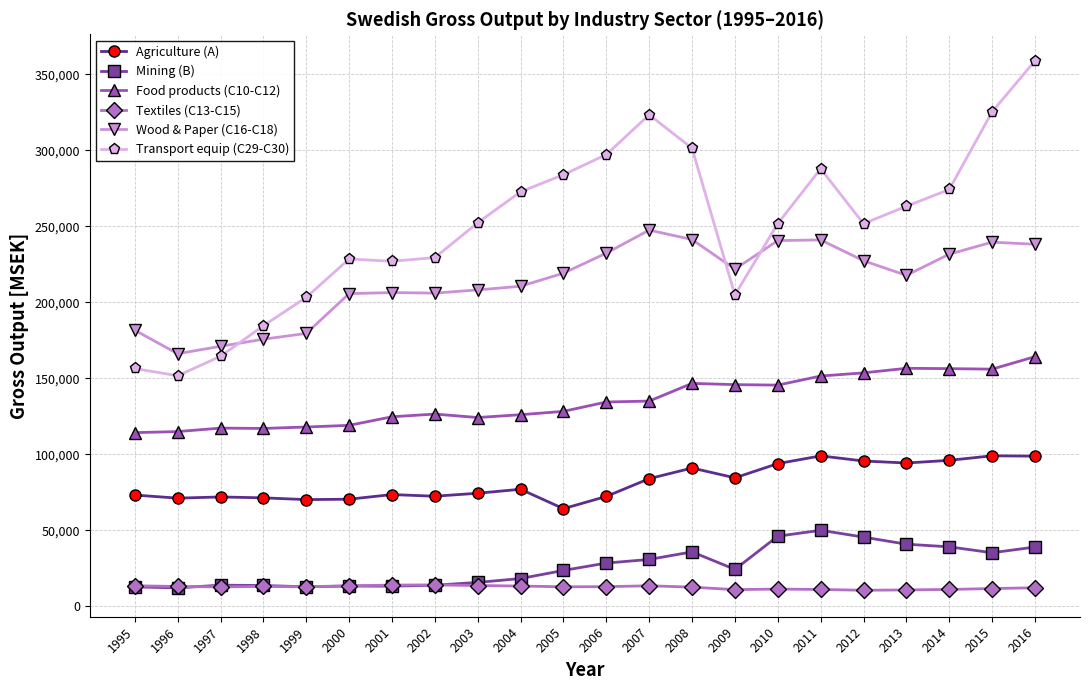

What is the lowest value of the Agriculture (A) series?

64142